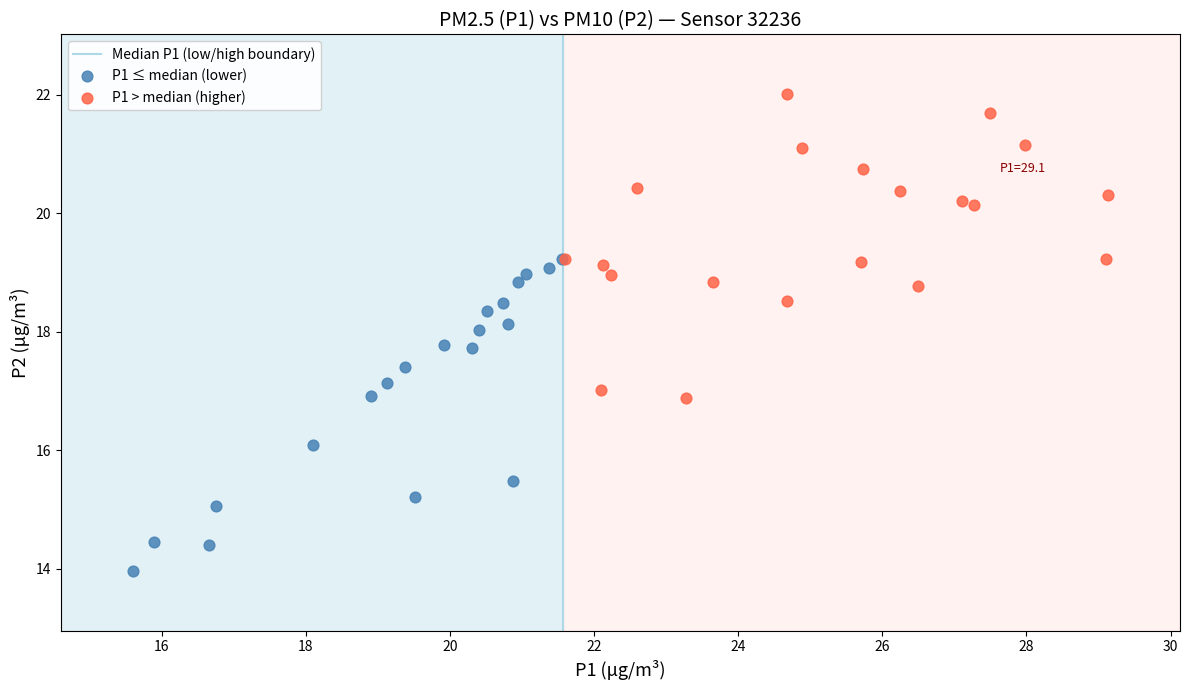

Which series reaches the minimum Y coordinate?

P1 ≤ median (lower)